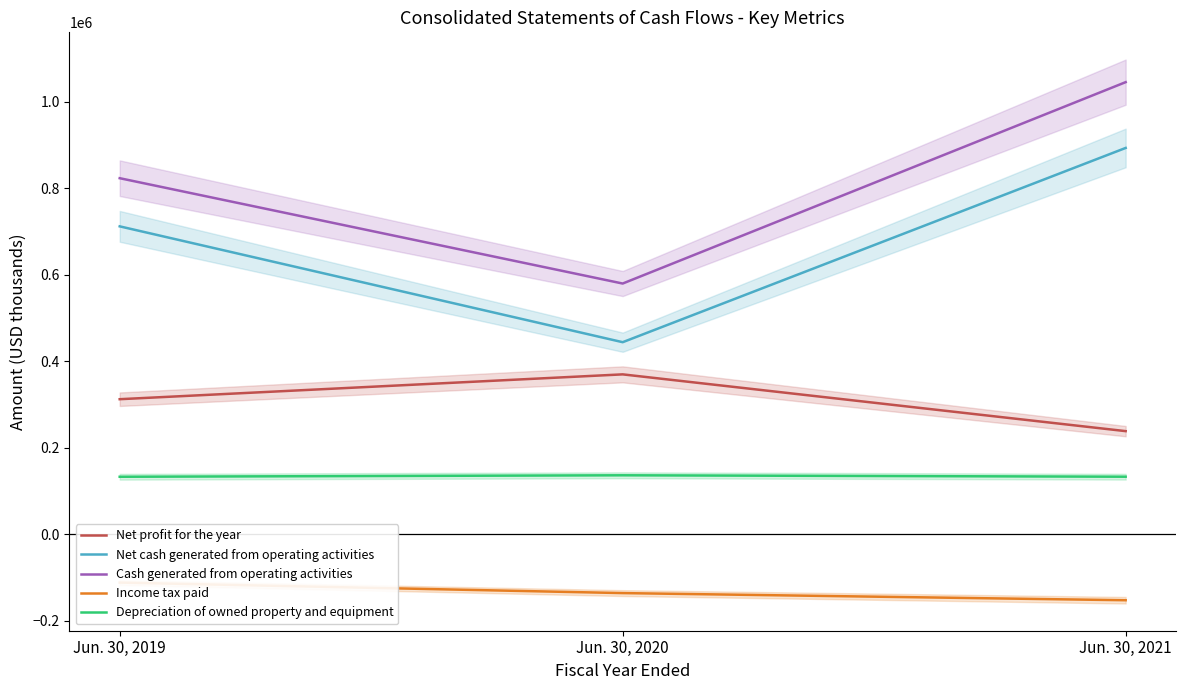

What is the maximum value shown in the chart?

1045503